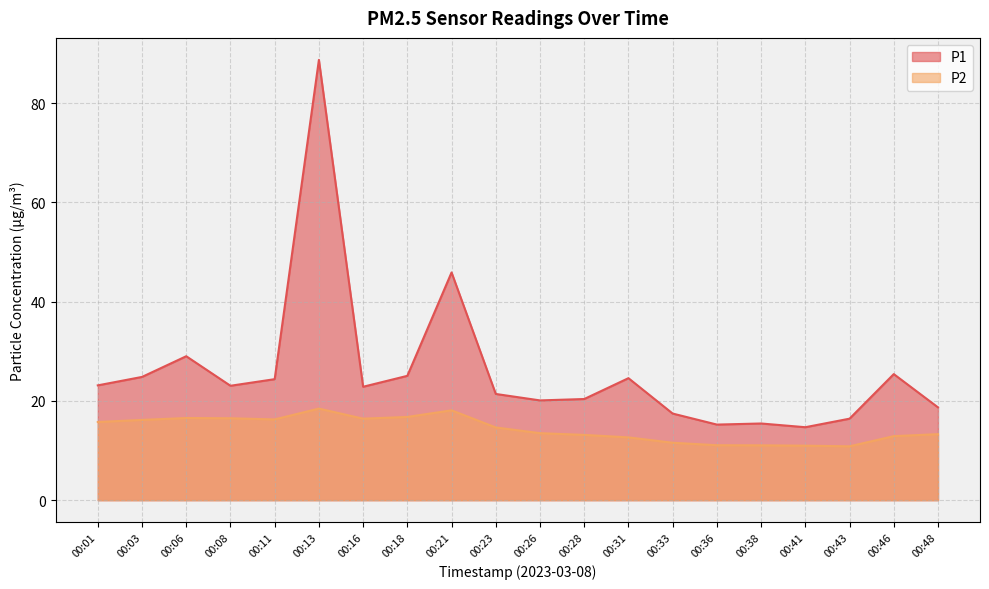

What is the difference between the P2 values at 00:23 and 00:41?

3.7